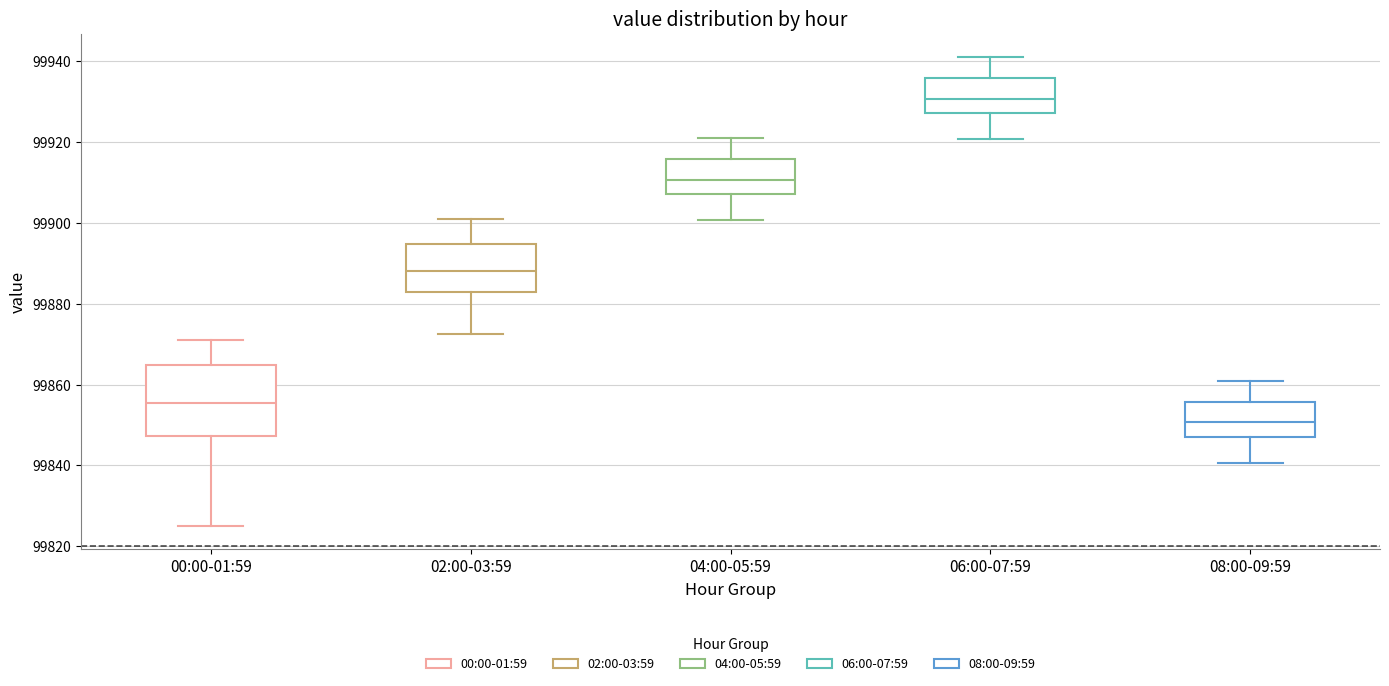

Which box's median line is the lowest?

08:00-09:59